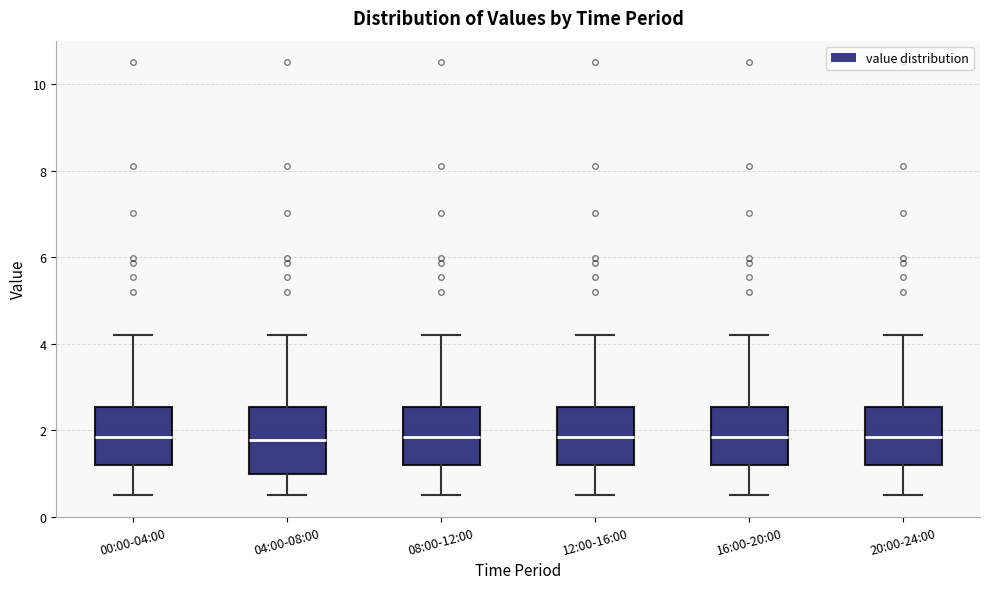

Reading left to right, transcribe this box plot: for each box, give where its median line is, the range the box spans, and where its two whiskers end, as read against the y-axis. The values are not printed on the chart, so give them approximately, as read against the axis.

00:00-04:00: median 1.8, box 1.2 to 2.6, whiskers 0.6 to 4.2
04:00-08:00: median 1.8, box 1.0 to 2.6, whiskers 0.6 to 4.2
08:00-12:00: median 1.8, box 1.2 to 2.6, whiskers 0.6 to 4.2
12:00-16:00: median 1.8, box 1.2 to 2.6, whiskers 0.6 to 4.2
16:00-20:00: median 1.8, box 1.2 to 2.6, whiskers 0.6 to 4.2
20:00-24:00: median 1.8, box 1.2 to 2.6, whiskers 0.6 to 4.2